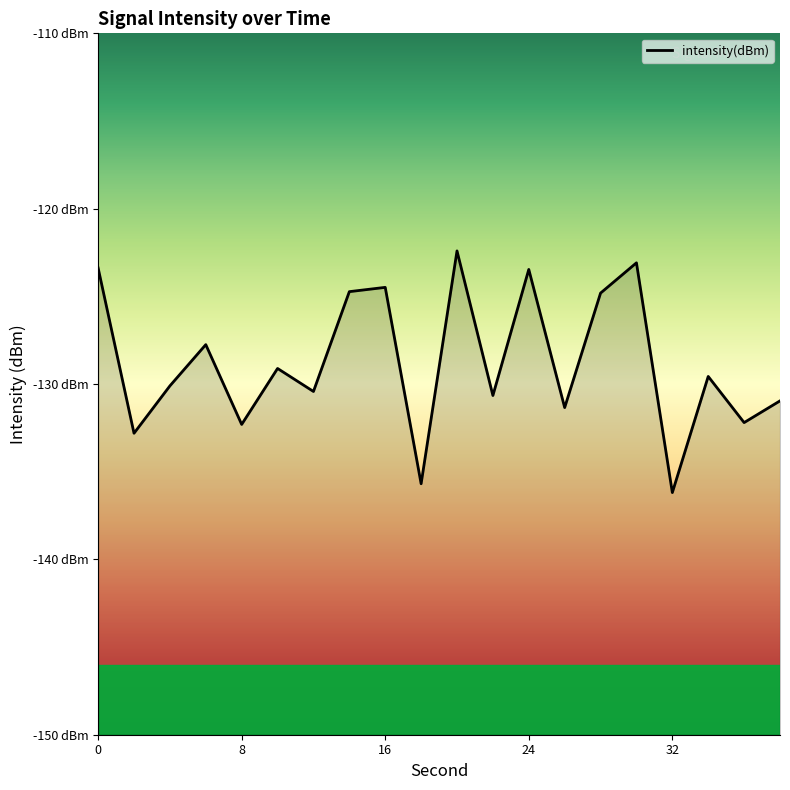

Rank the categories by value from highest to lowest.

20, 30, 0, 24, 16, 14, 28, 6, 10, 34, 4, 12, 22, 38, 26, 36, 8, 2, 18, 32